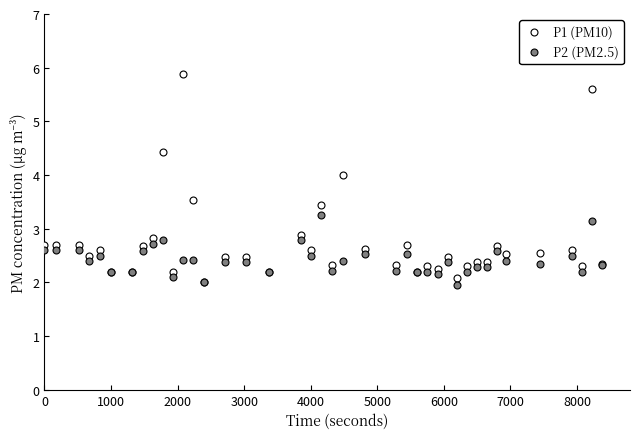

Which series has the widest spread of values?

P1 (PM10)